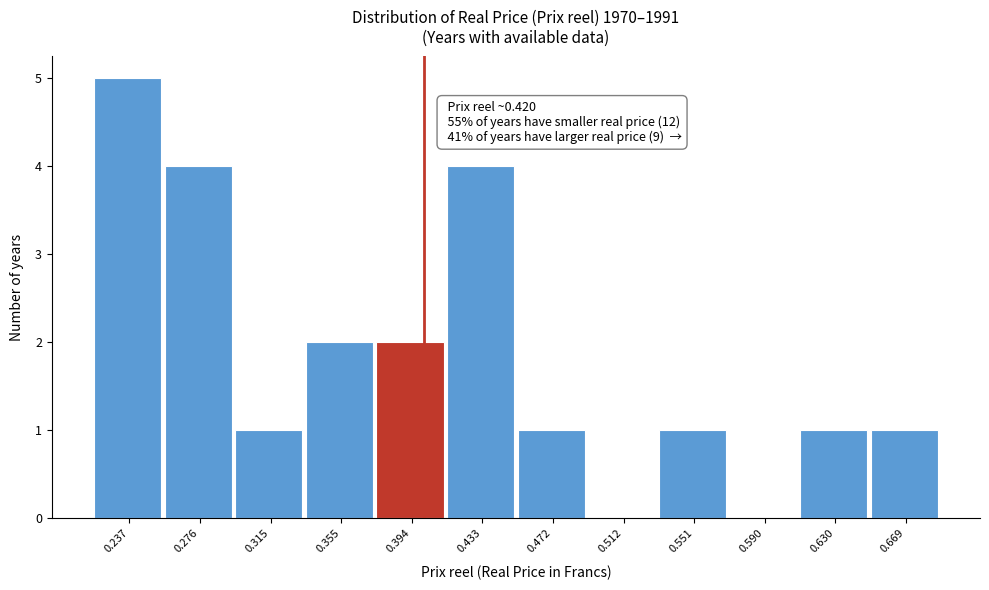

Reading left to right, extract all data points from this chart.

0.237=5	0.276=4	0.315=1	0.355=2	0.394=2	0.433=4	0.472=1	0.512=0	0.551=1	0.590=0	0.630=1	0.669=1